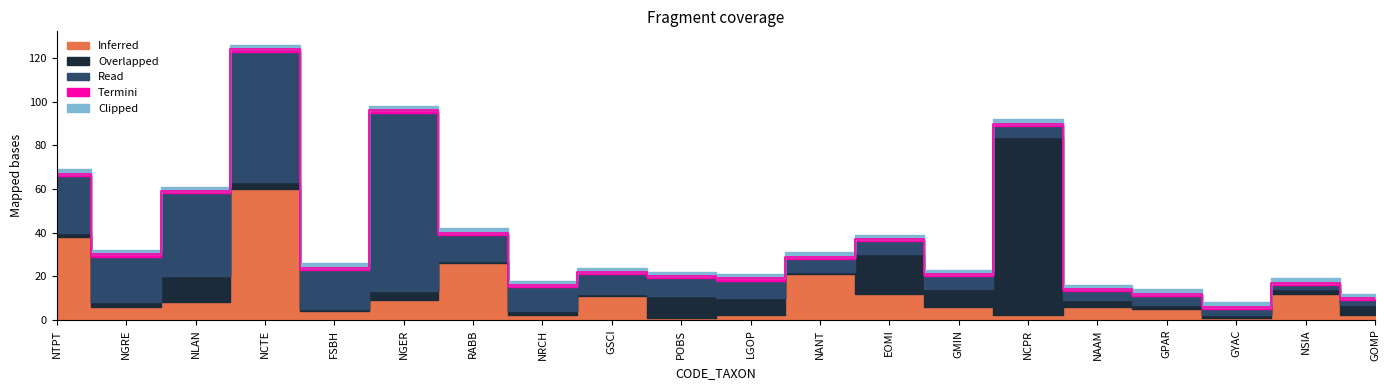

Reading left to right, extract all data points from this chart.

Inferred: NTPT=38	NGRE=6	NLAN=8	NCTE=60	FSBH=4	NGER=9	RABB=26	NRCH=2	GSCI=11	POBS=1	LGOP=2	NANT=21	EOMI=12	GMIN=6	NCPR=2	NAAM=6	GPAR=5	GYAC=1	NSIA=12	GOMP=2
Overlapped: NTPT=2	NGRE=2	NLAN=12	NCTE=3	FSBH=1	NGER=4	RABB=1	NRCH=2	GSCI=1	POBS=10	LGOP=8	NANT=1	EOMI=18	GMIN=8	NCPR=82	NAAM=3	GPAR=2	GYAC=1	NSIA=2	GOMP=5
Read: NTPT=26	NGRE=21	NLAN=38	NCTE=60	FSBH=18	NGER=82	RABB=12	NRCH=11	GSCI=9	POBS=8	LGOP=8	NANT=6	EOMI=6	GMIN=6	NCPR=5	NAAM=4	GPAR=4	GYAC=3	NSIA=2	GOMP=2
Termini: NTPT=1	NGRE=1	NLAN=1	NCTE=1	FSBH=1	NGER=1	RABB=1	NRCH=1	GSCI=1	POBS=1	LGOP=1	NANT=1	EOMI=1	GMIN=1	NCPR=1	NAAM=1	GPAR=1	GYAC=1	NSIA=1	GOMP=1
Clipped: NTPT=2	NGRE=2	NLAN=2	NCTE=2	FSBH=2	NGER=2	RABB=2	NRCH=2	GSCI=2	POBS=2	LGOP=2	NANT=2	EOMI=2	GMIN=2	NCPR=2	NAAM=2	GPAR=2	GYAC=2	NSIA=2	GOMP=2